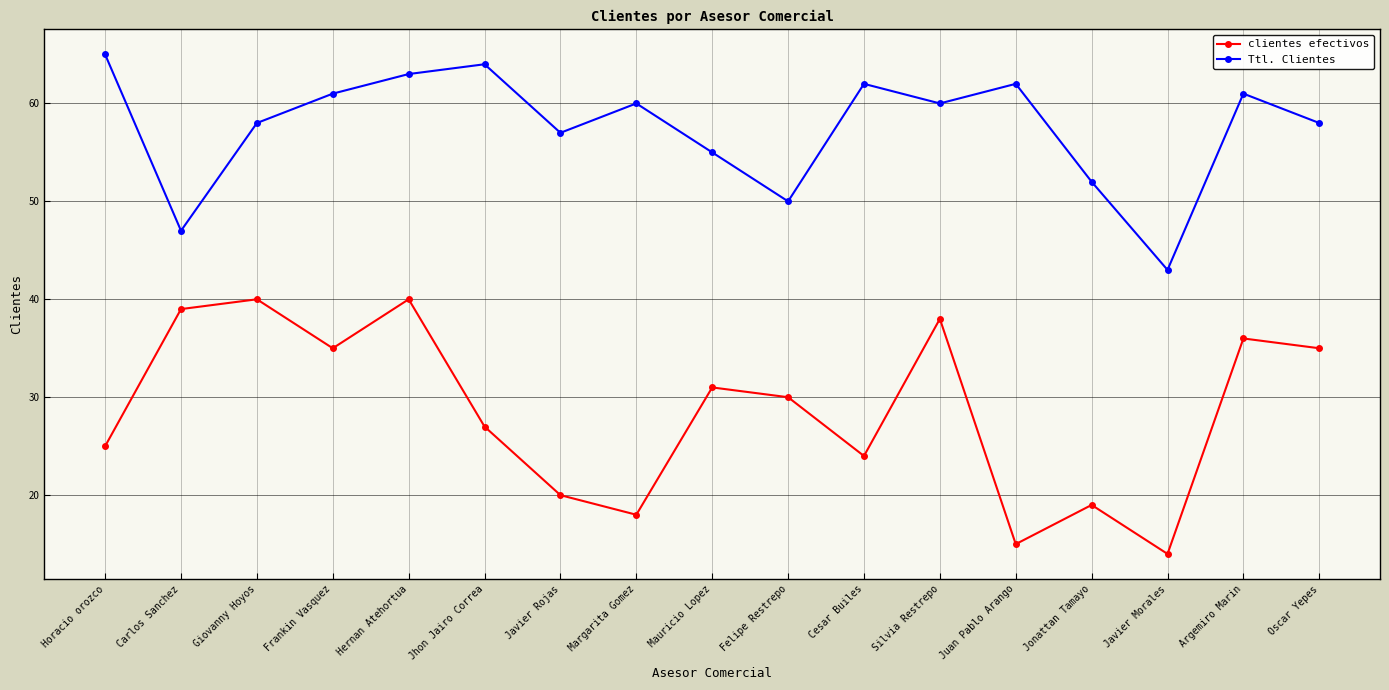

At which label does Ttl. Clientes first exceed 60?

Horacio orozco